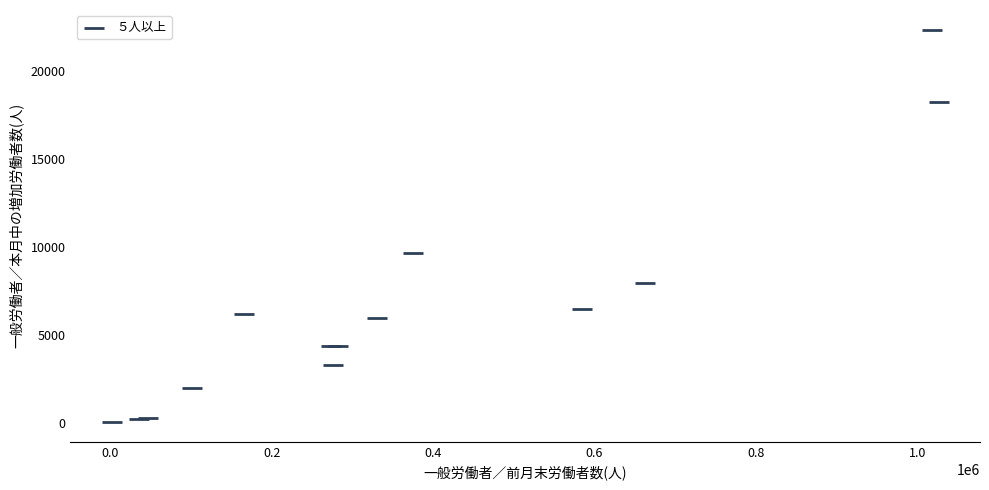

What Y value in the scatter plot is closest to 11185?

9620